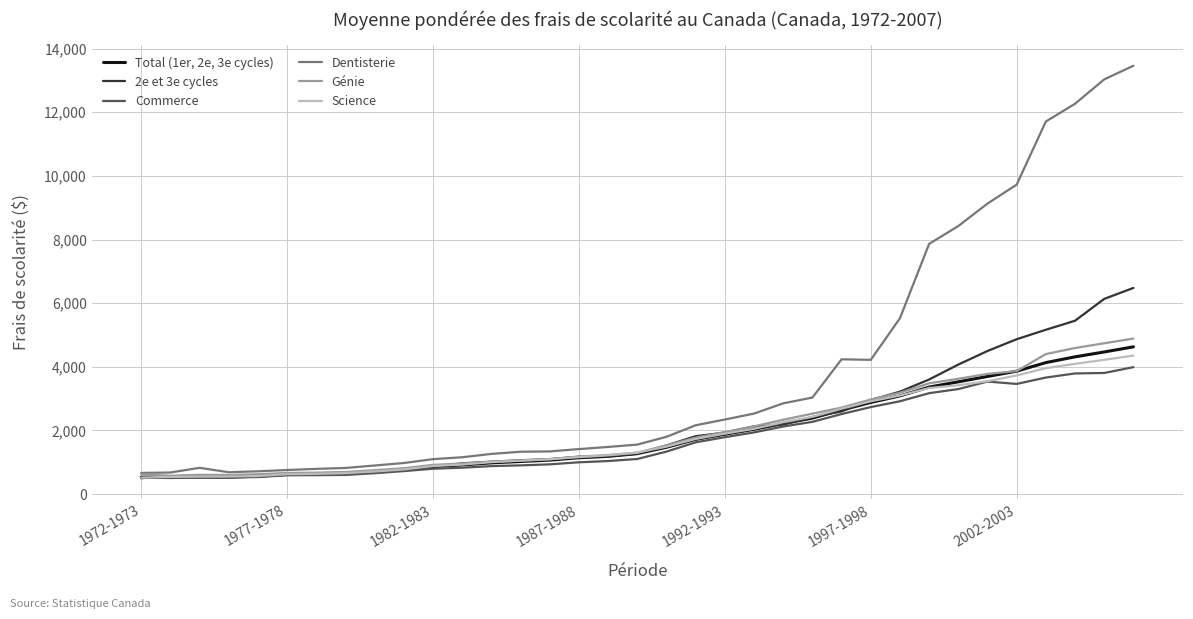

What is the lowest value of the Total (1er, 2e, 3e cycles) series?

530